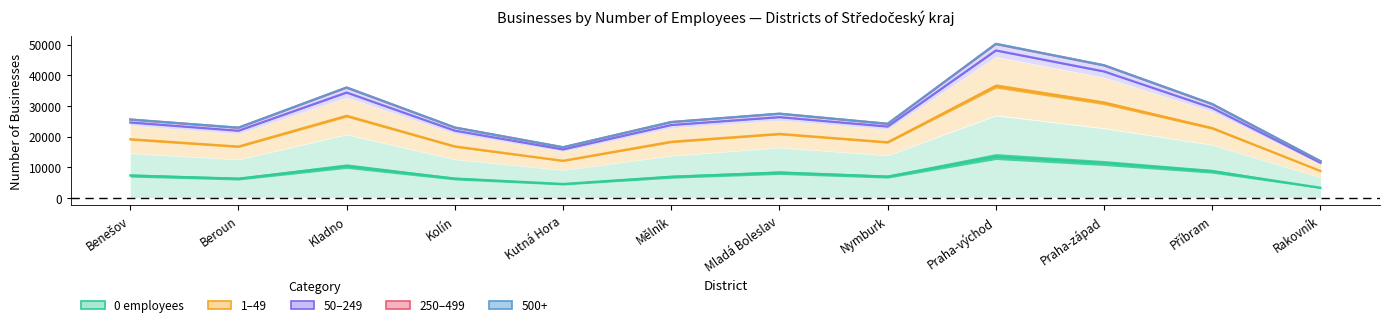

What is the difference between the maximum and minimum values in the 1–49 series?

38240.5